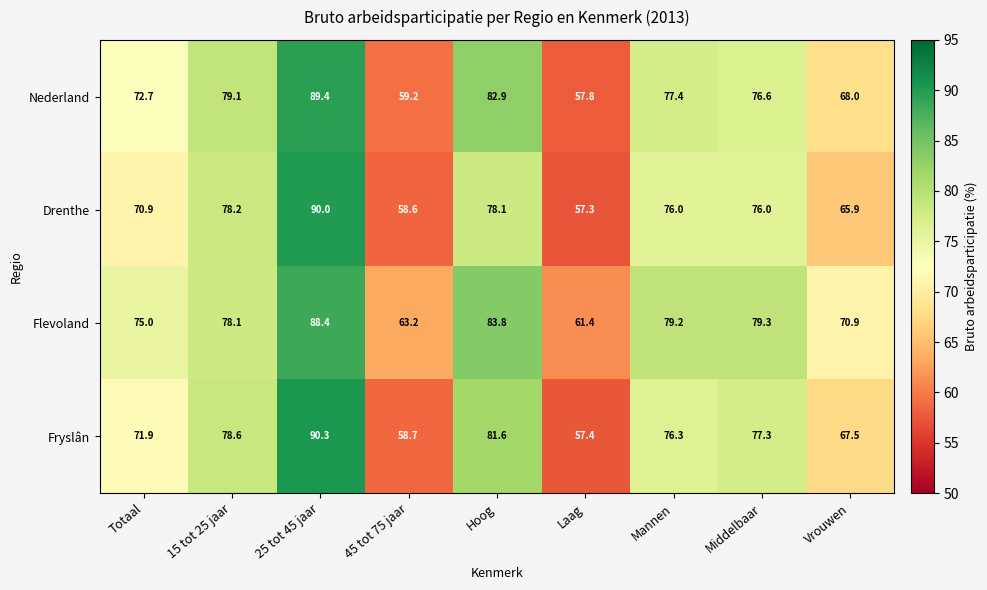

Where is Nederland nearest to the value 73?

Totaal